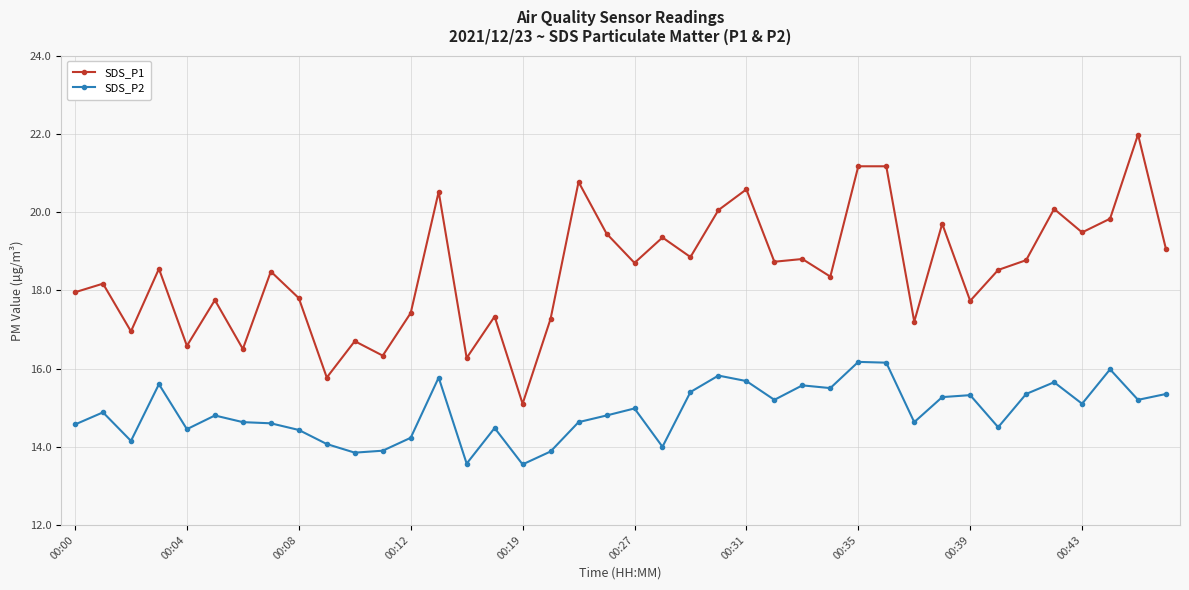

What is the lowest value of the SDS_P1 series?

15.1